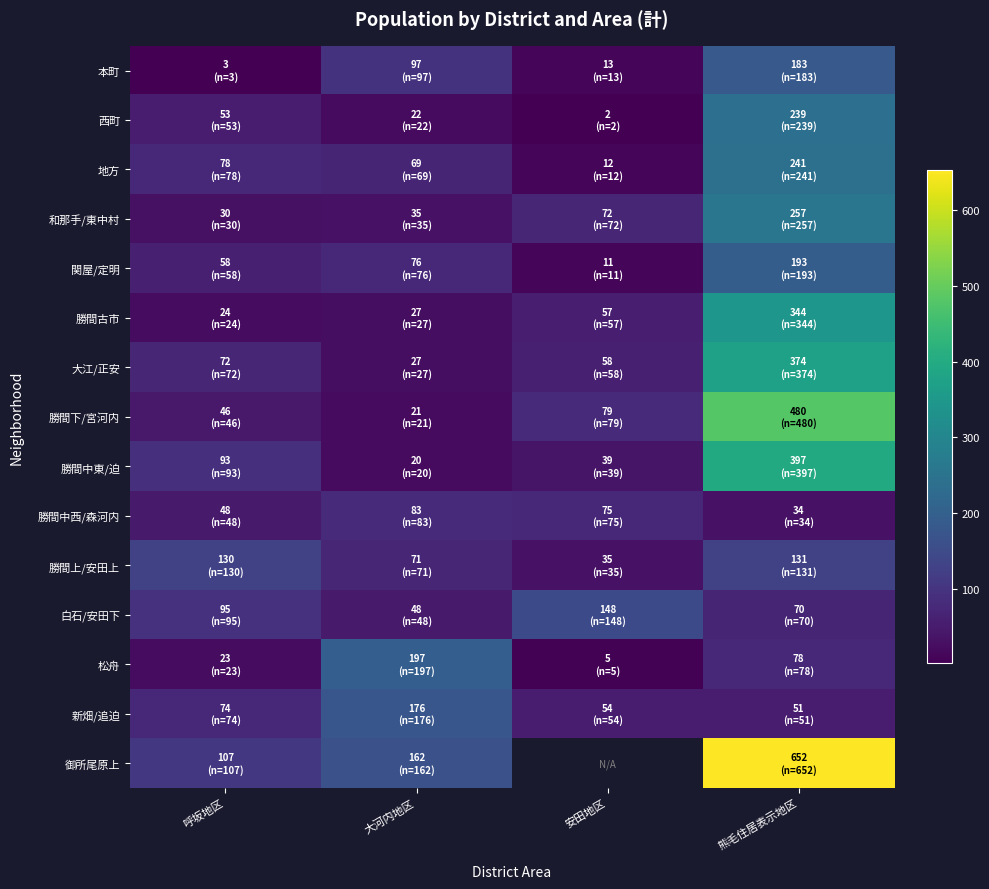

The value of 大江/正安 at 呼坂地区 is 33.7. True or false?

False